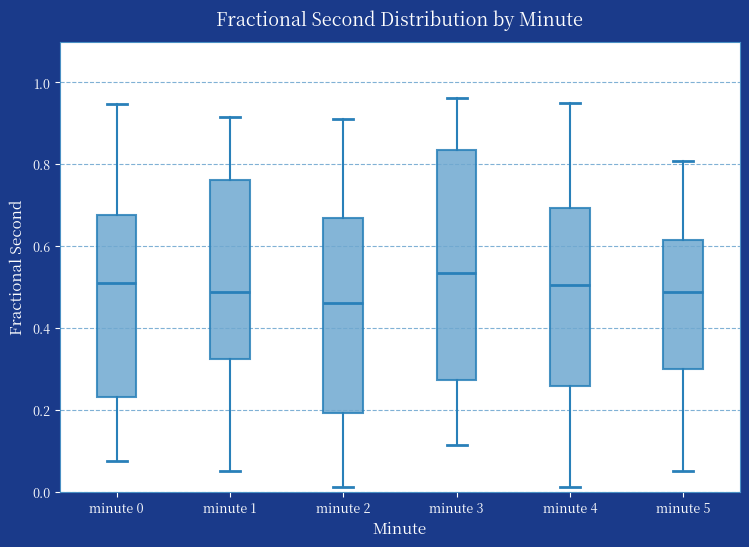

Reading left to right, read every box against the y-axis: the position of its median line, the range the box covers, and the ends of its whiskers. The values are not printed on the chart, so give them approximately, as read against the axis.

minute 0: median 0.50, box 0.24 to 0.68, whiskers 0.08 to 0.94
minute 1: median 0.48, box 0.32 to 0.76, whiskers 0.04 to 0.92
minute 2: median 0.46, box 0.20 to 0.66, whiskers 0.02 to 0.92
minute 3: median 0.54, box 0.28 to 0.84, whiskers 0.12 to 0.96
minute 4: median 0.50, box 0.26 to 0.70, whiskers 0.02 to 0.96
minute 5: median 0.48, box 0.30 to 0.62, whiskers 0.04 to 0.80